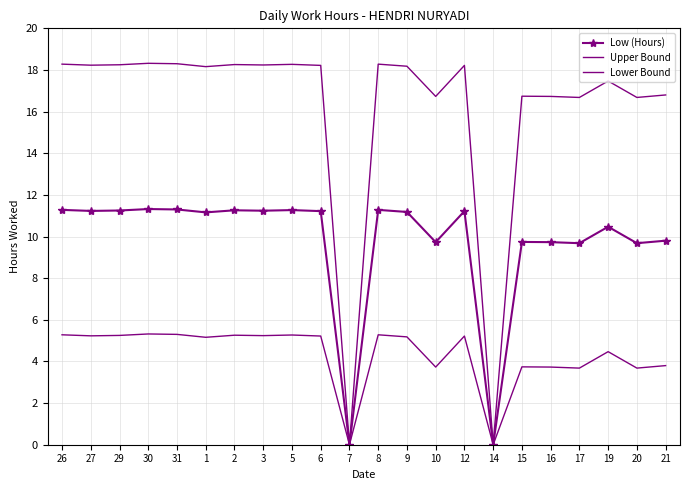

The value of Upper Bound at 6 is 18.2. True or false?

True